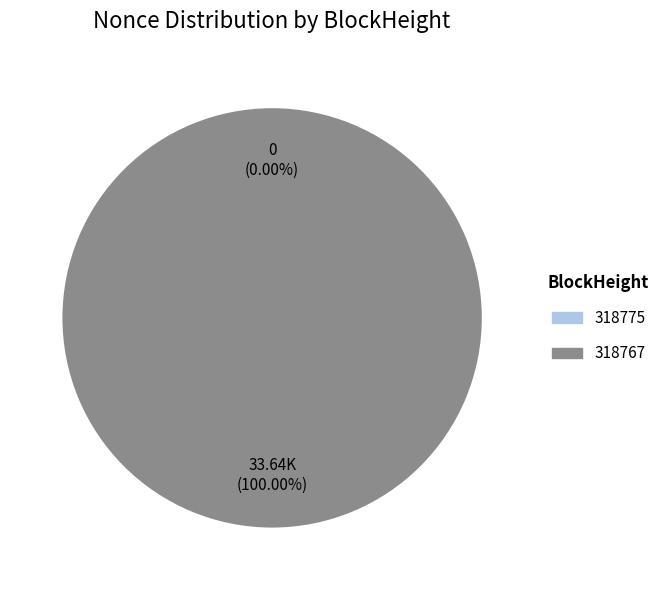

Which category accounts for the majority?

318767